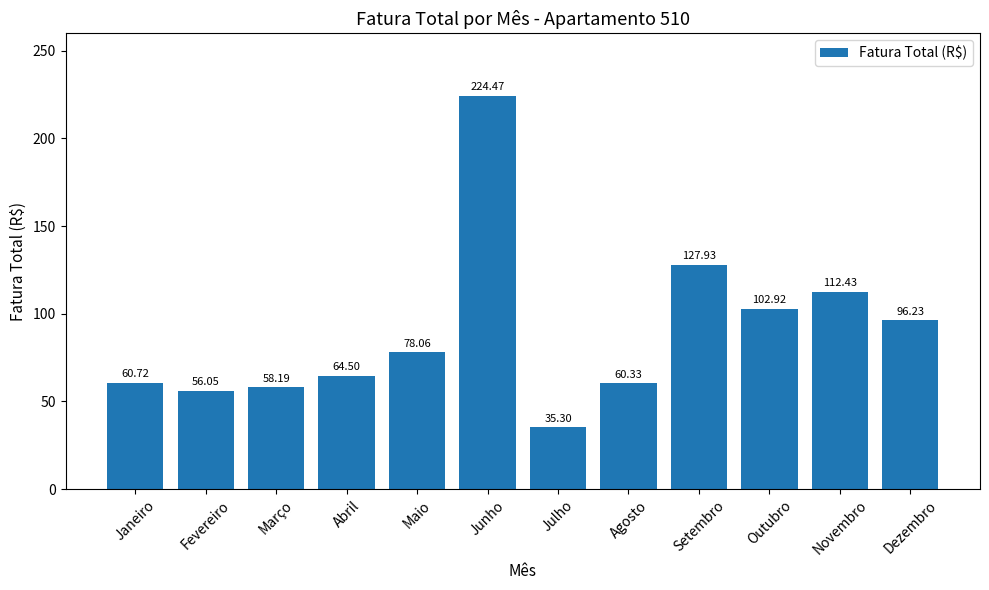

Between Maio and Abril, which is larger?

Maio